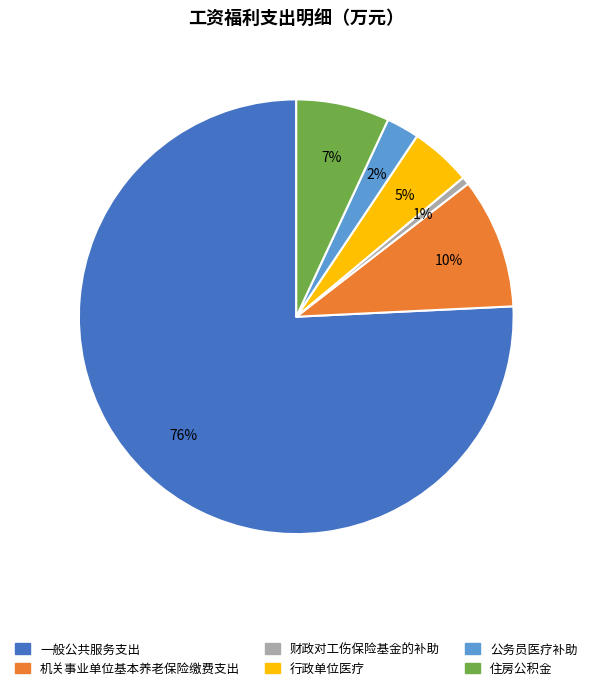

To the nearest percent, what percentage of the pie is 公务员医疗补助?

2%